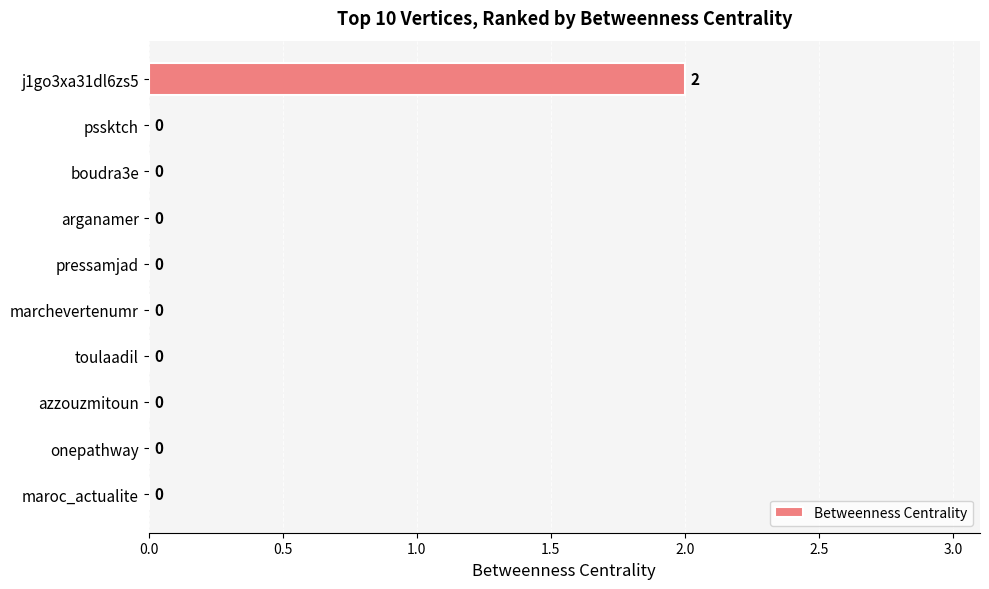

What is the maximum value shown in the chart?

2